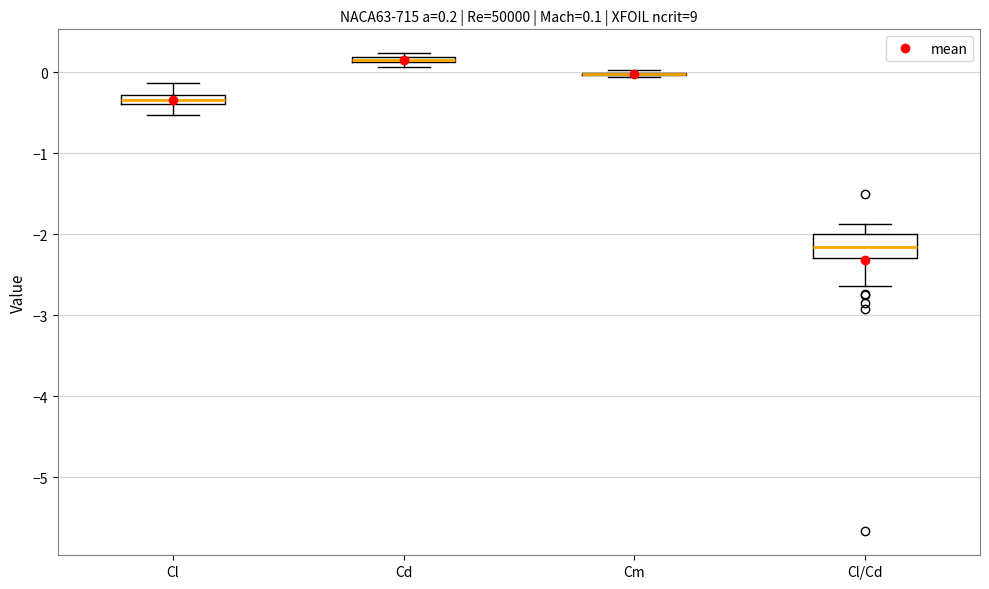

Which box is the tallest, from its lower edge to its upper edge?

Cl/Cd